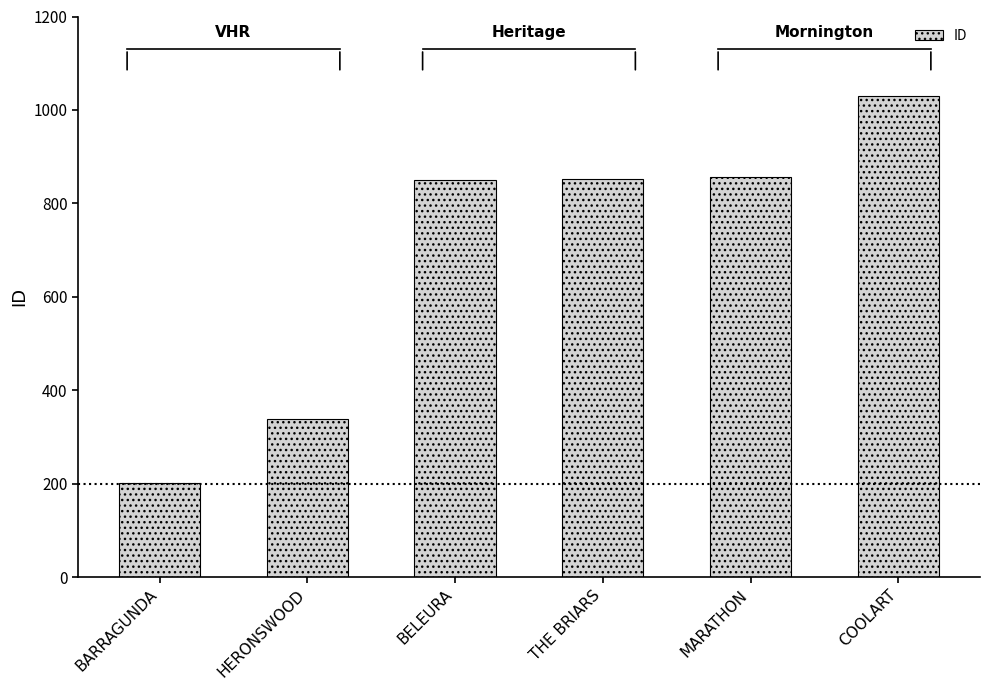

What is the value of the 5th bar from the left?

857